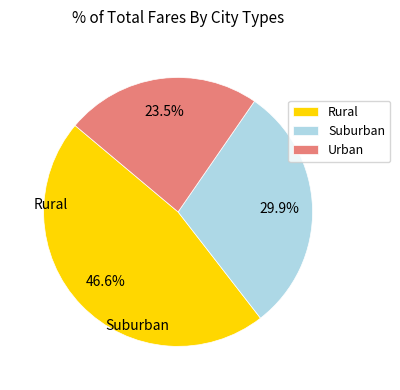

Which slice is the smallest?

Urban